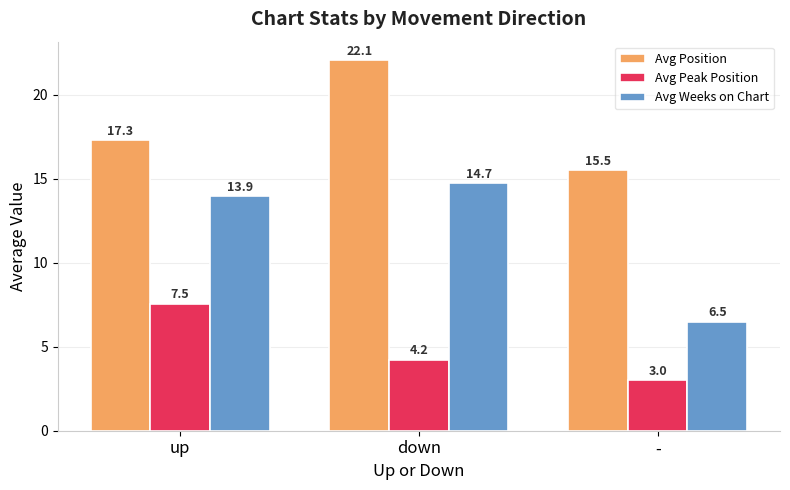

Which category has the highest value across all series?

down